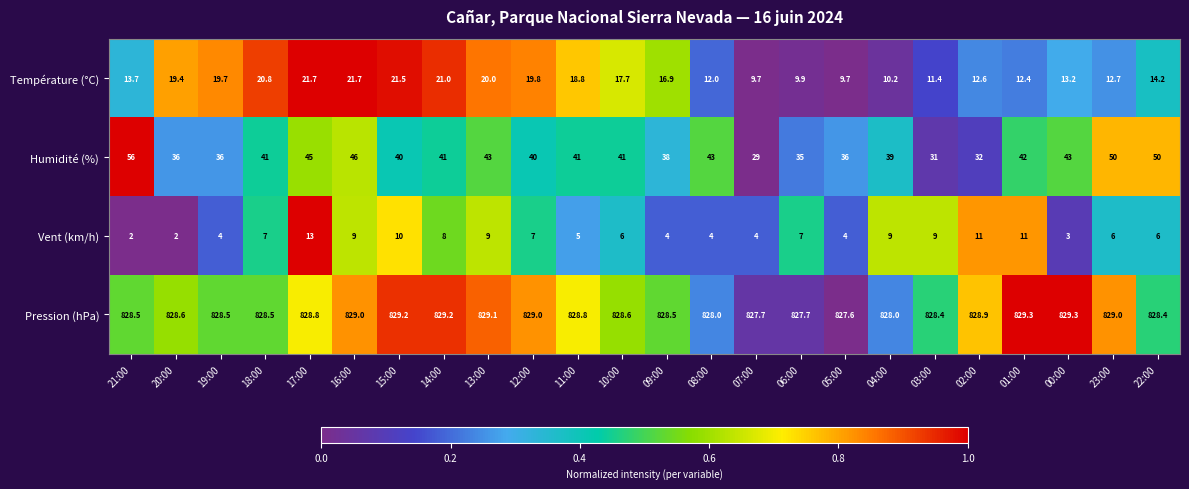

What is the total value across all series at 17:00?

908.5